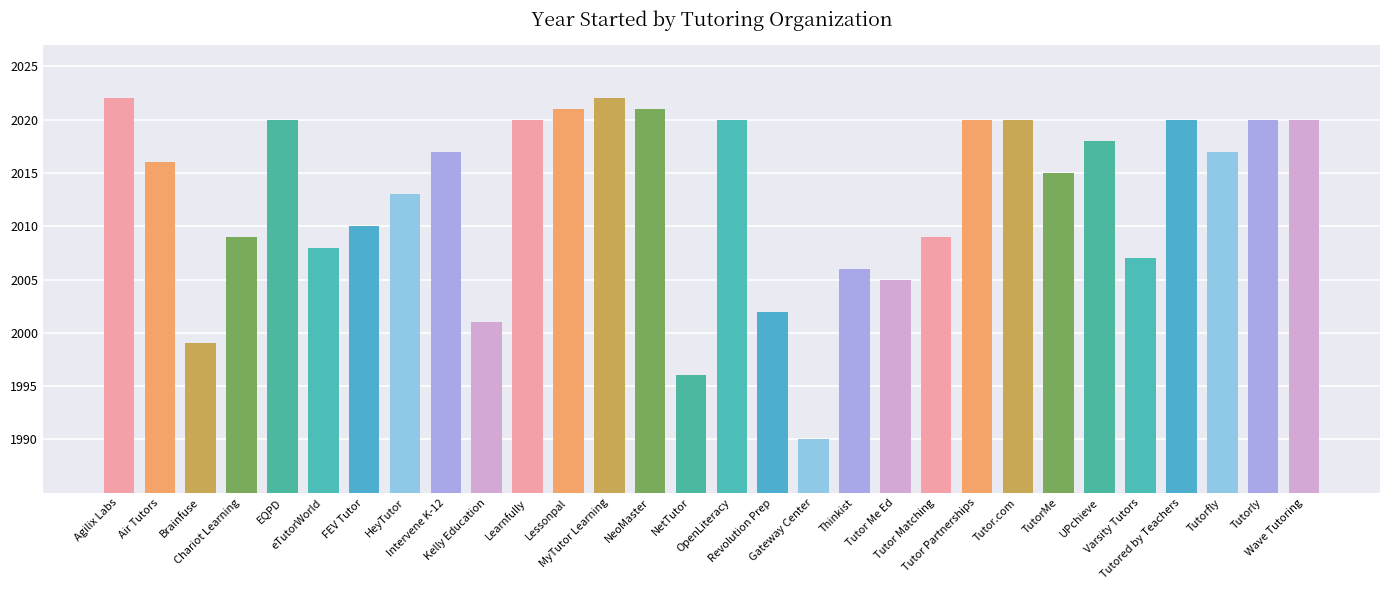

What is the difference between the values at Brainfuse and TutorMe?

16